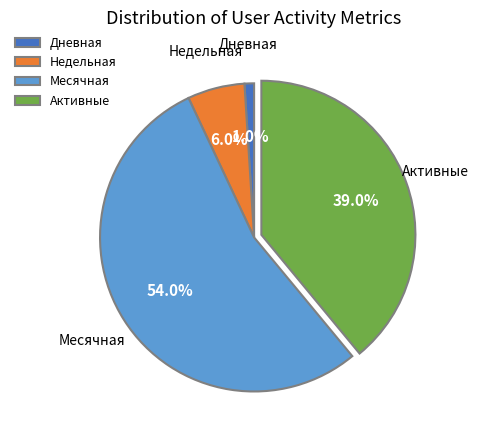

What percentage is the Месячная slice, to the nearest percent?

54%